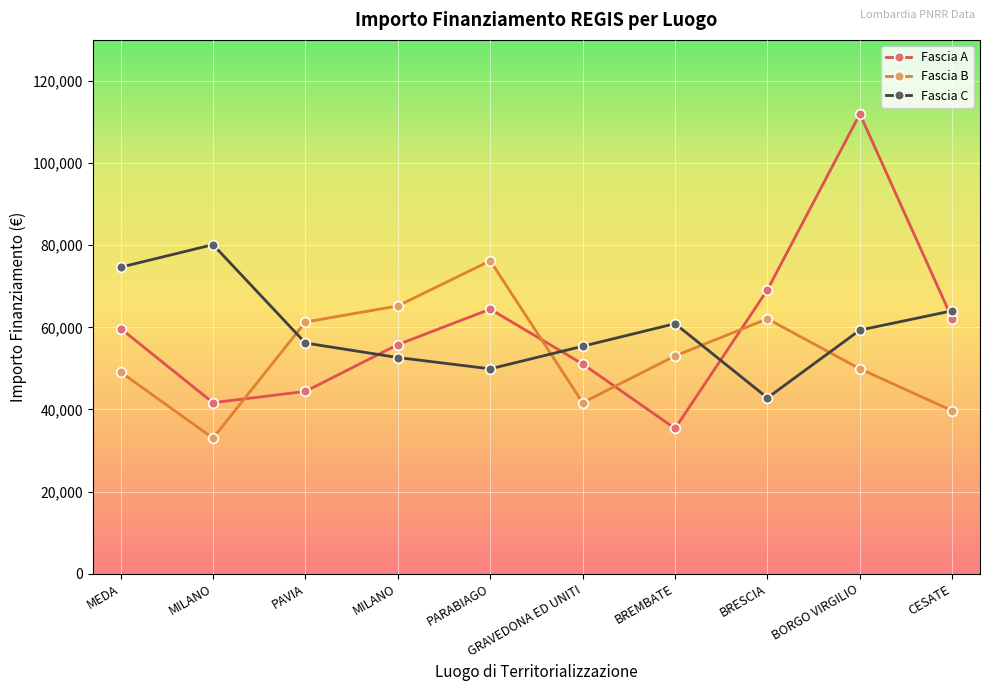

Reading left to right, extract all data points from this chart.

Fascia A: 59706.2	41637.2	44386.8	55778.1	64419.8	51064.5	35352.3	69133.5	111949.1	62063.0
Fascia B: 49100.5	32995.5	61277.4	65205.4	76203.9	41637.2	53028.5	62063.0	49886.1	39673.2
Fascia C: 74632.7	80132.0	56170.9	52635.7	49886.1	55385.3	60884.6	42815.6	59313.4	64027.0